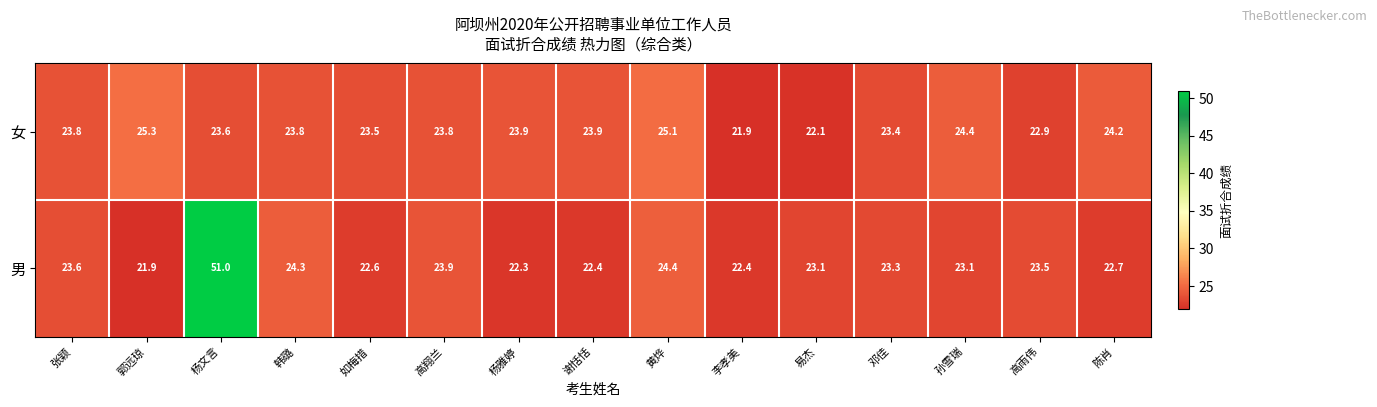

Reading left to right, transcribe all the data shown in this chart.

女: 23.8	25.3	23.6	23.8	23.5	23.8	23.9	23.9	25.1	21.9	22.1	23.4	24.4	22.9	24.2
男: 23.6	21.9	51.0	24.3	22.6	23.9	22.3	22.4	24.4	22.4	23.1	23.3	23.1	23.5	22.7